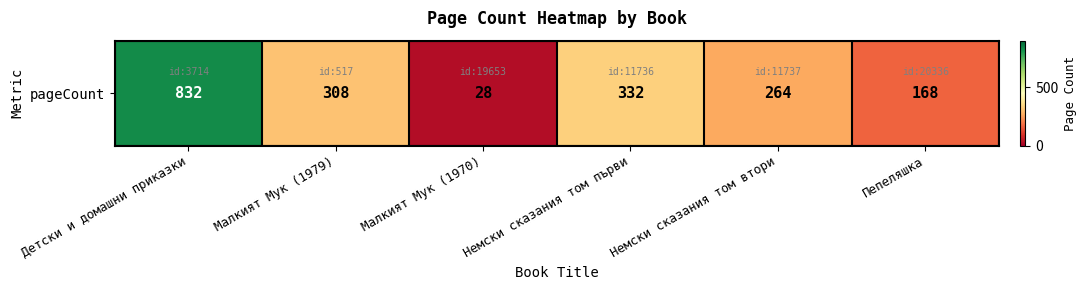

What is the difference between the maximum and minimum values?

804